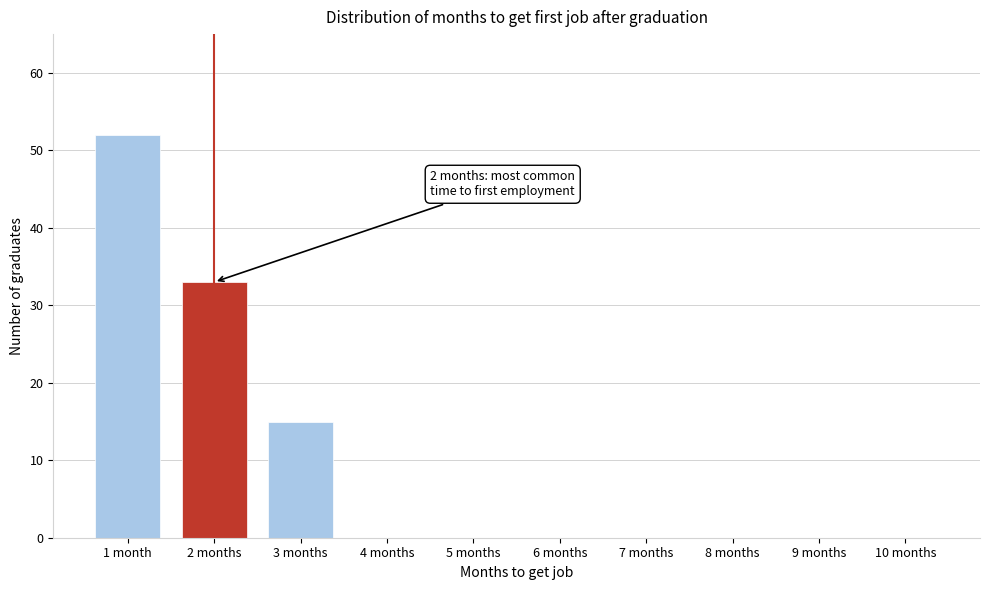

Reading left to right, what are all the values shown in this chart?

1 month=52	2 months=33	3 months=15	4 months=0	5 months=0	6 months=0	7 months=0	8 months=0	9 months=0	10 months=0